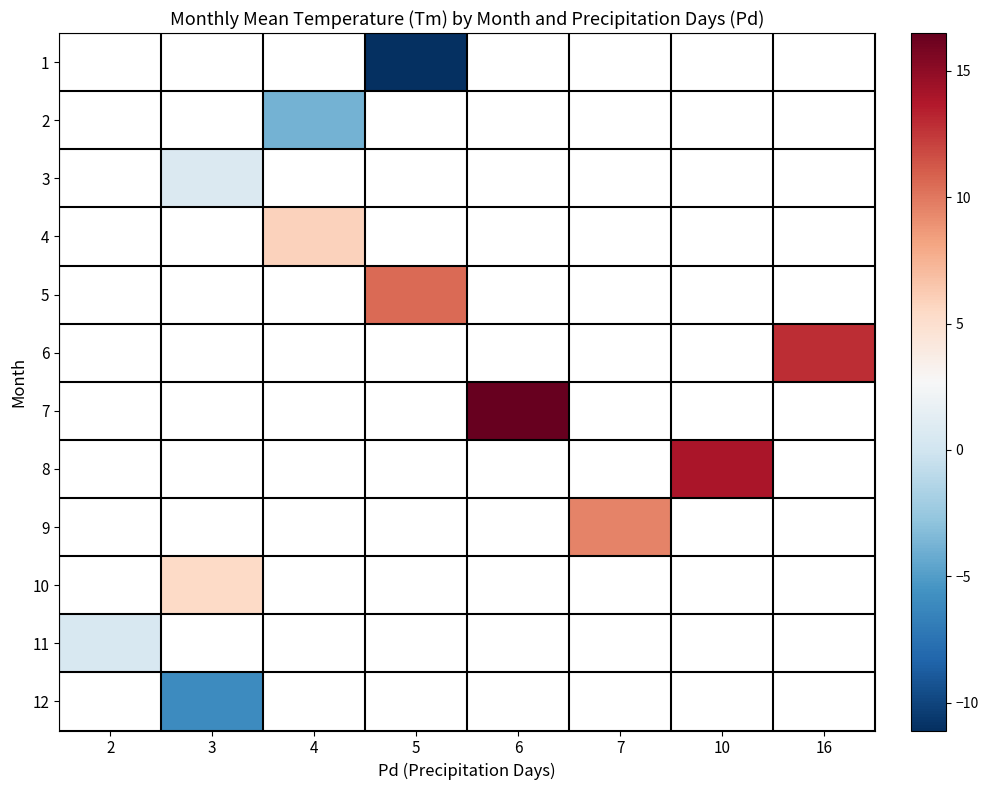

What is the smallest value displayed?

-11.1